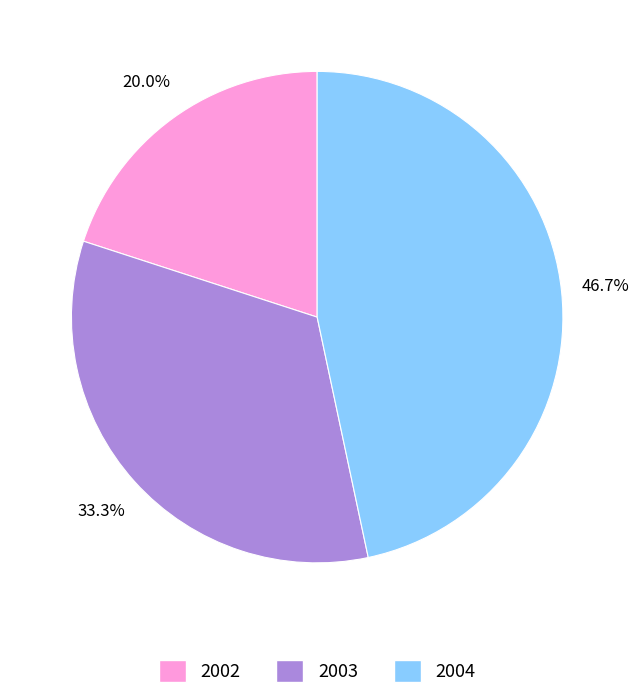

What percentage is NOT represented by 2002?

80.0%